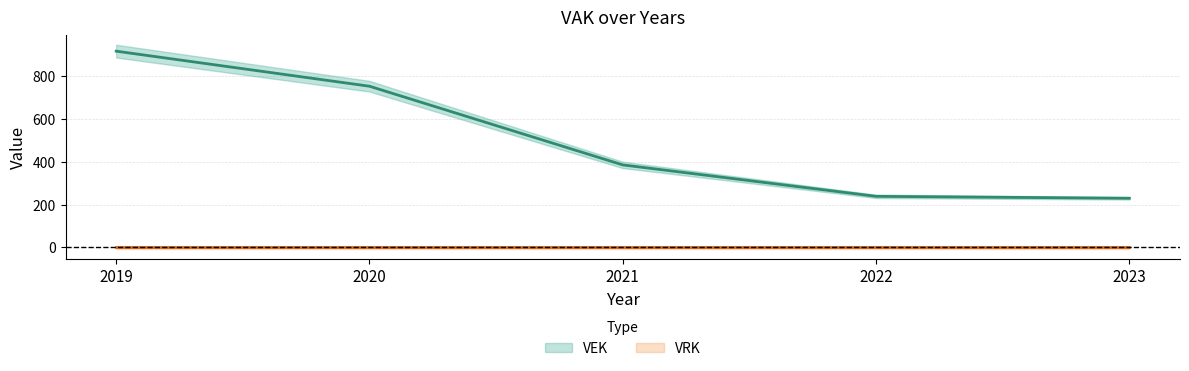

What is the difference between the second highest and minimum values?

524